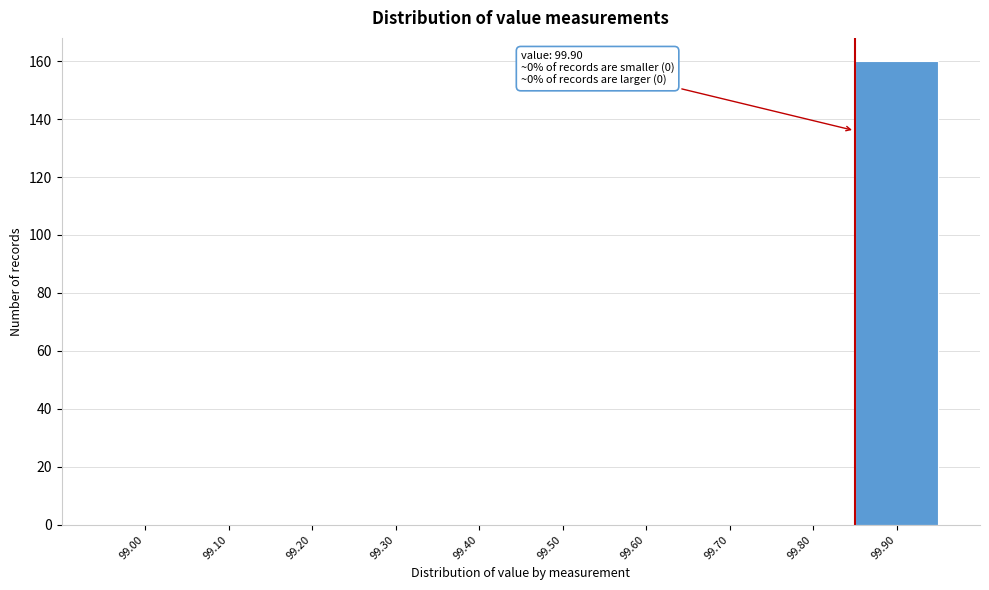

Reading left to right, extract all data points from this chart.

99.00=0	99.10=0	99.20=0	99.30=0	99.40=0	99.50=0	99.60=0	99.70=0	99.80=0	99.90=160